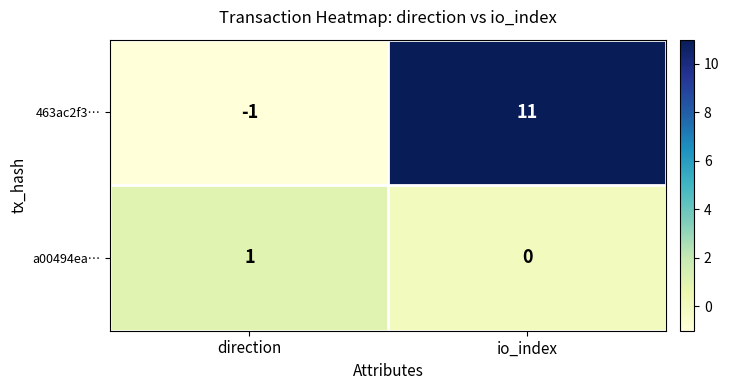

How many data points in 463ac2f3… are less than 11?

1